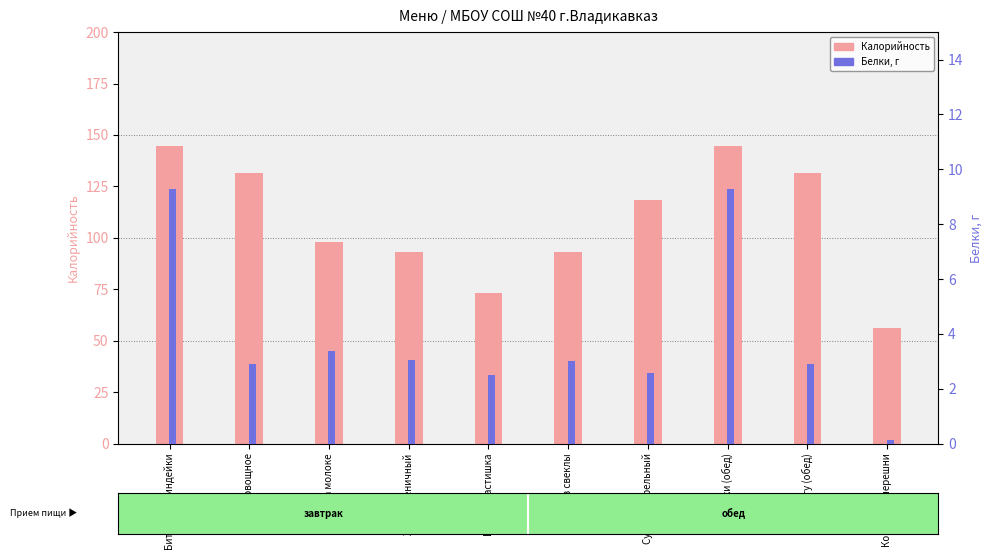

How many values in the Калорийность series are below 118?

5